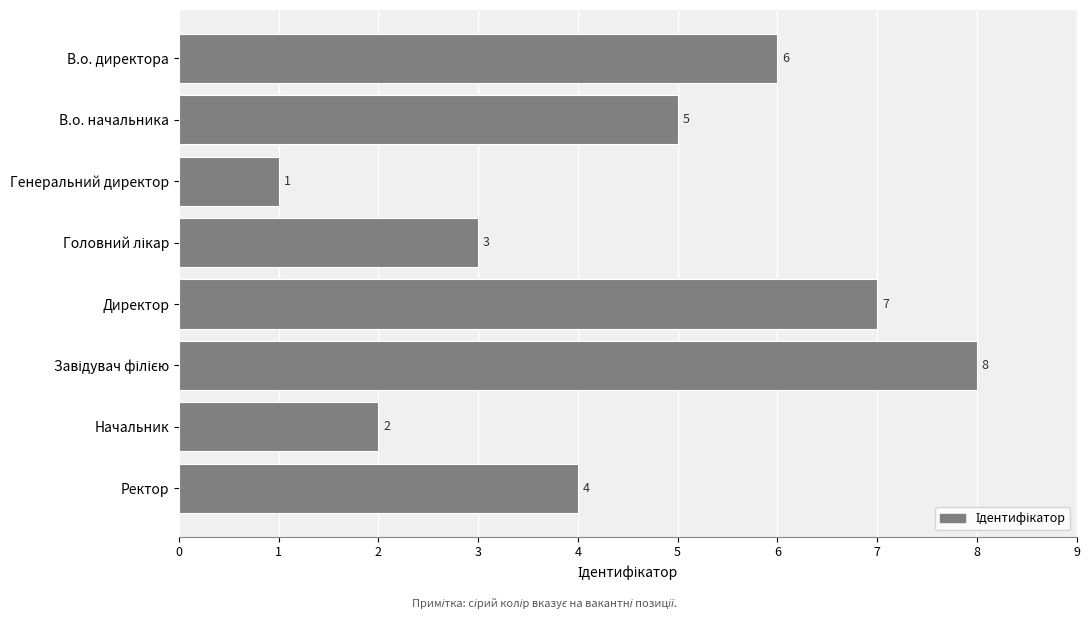

How many bars are there in total?

8